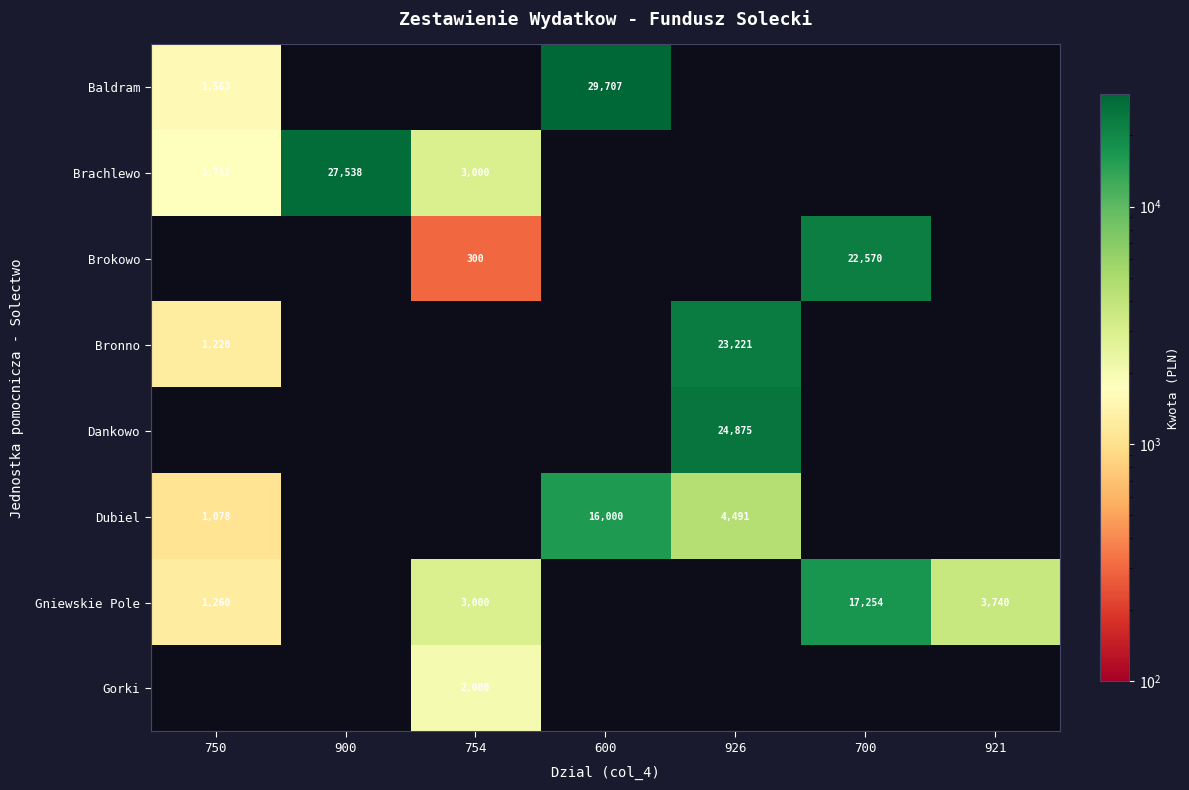

Is the value of Gniewskie Pole at 750 greater than the value of Bronno at 750?

Yes